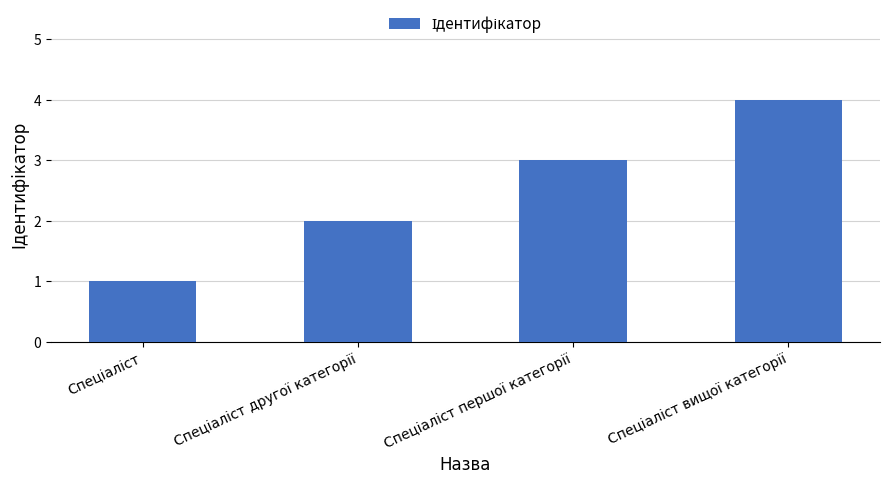

Are the bars grouped side by side (vs. stacked)?

No